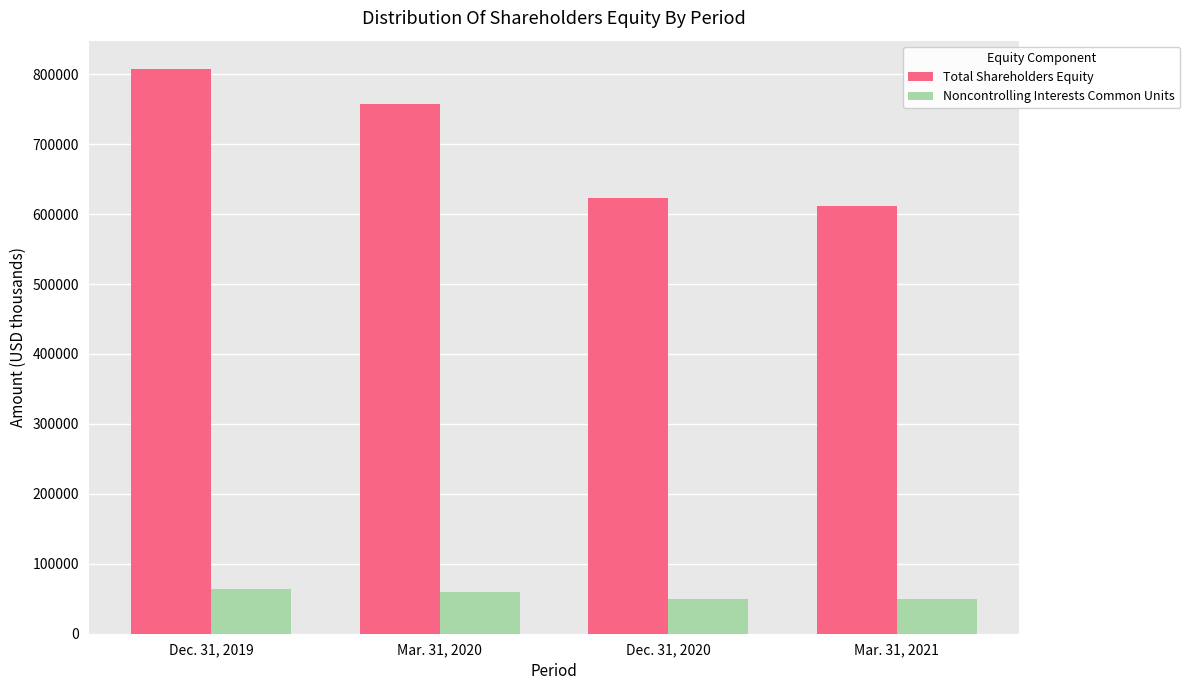

List the series in order of their overall mean, highest first.

Total Shareholders Equity, Noncontrolling Interests Common Units